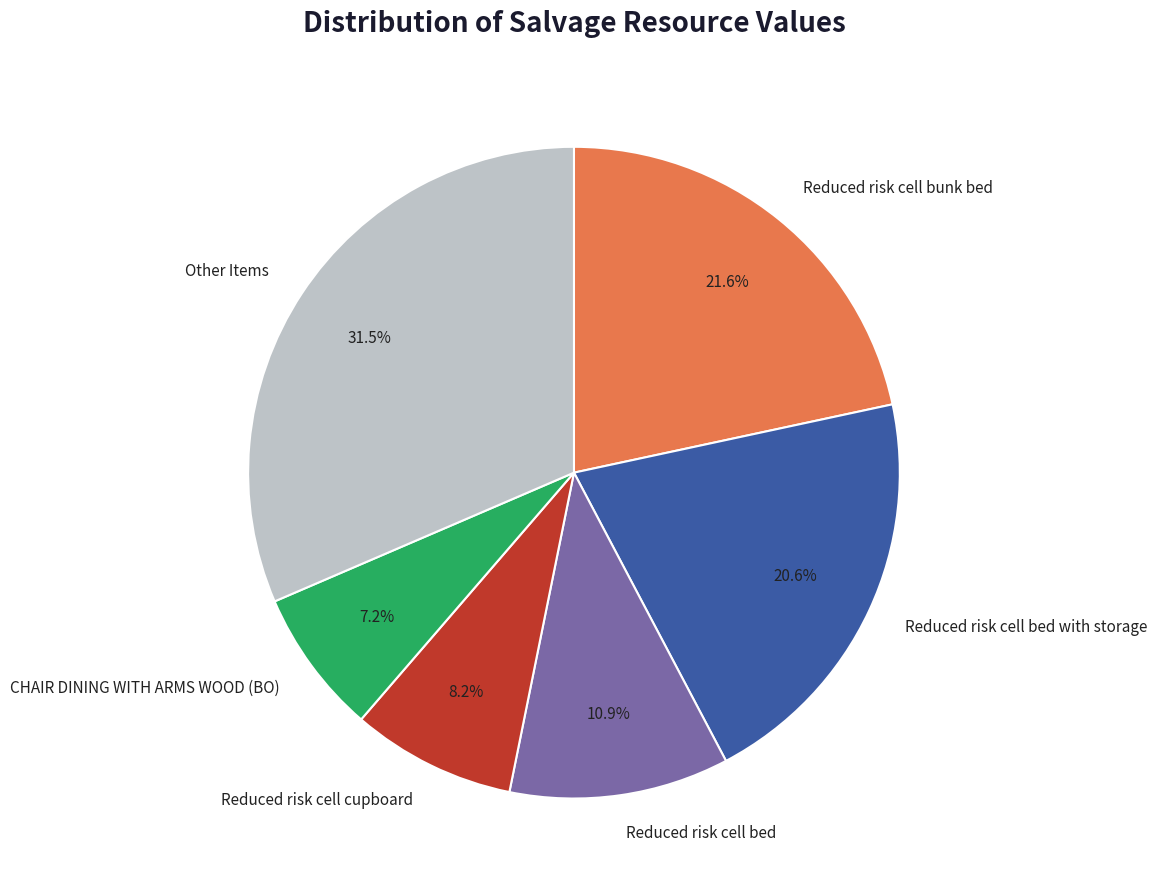

To the nearest percent, what is the difference between the largest and smallest slice percentages?

24%